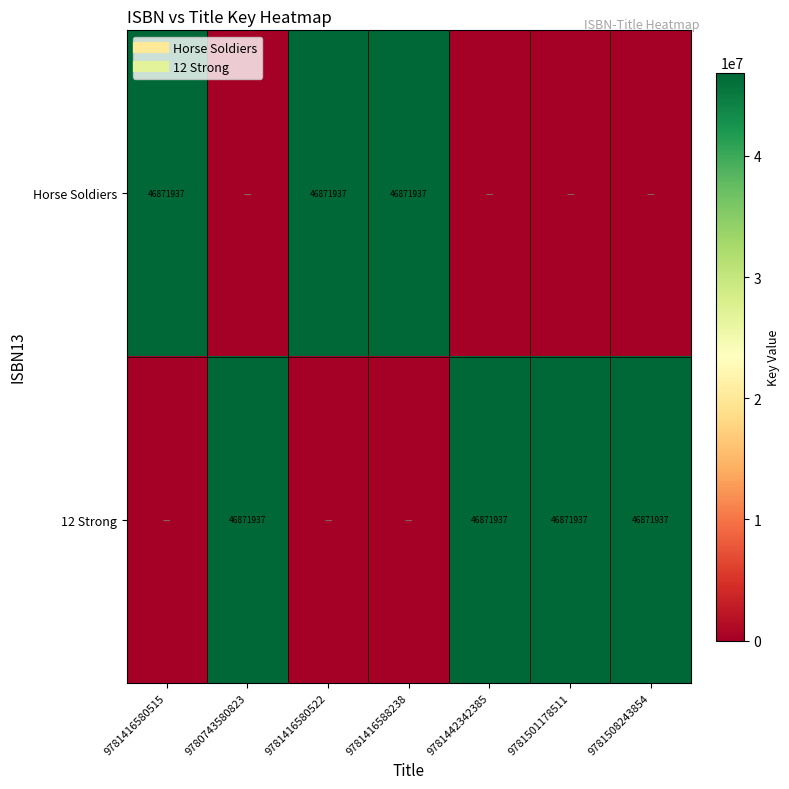

Which series has the largest range (max minus min)?

Horse Soldiers